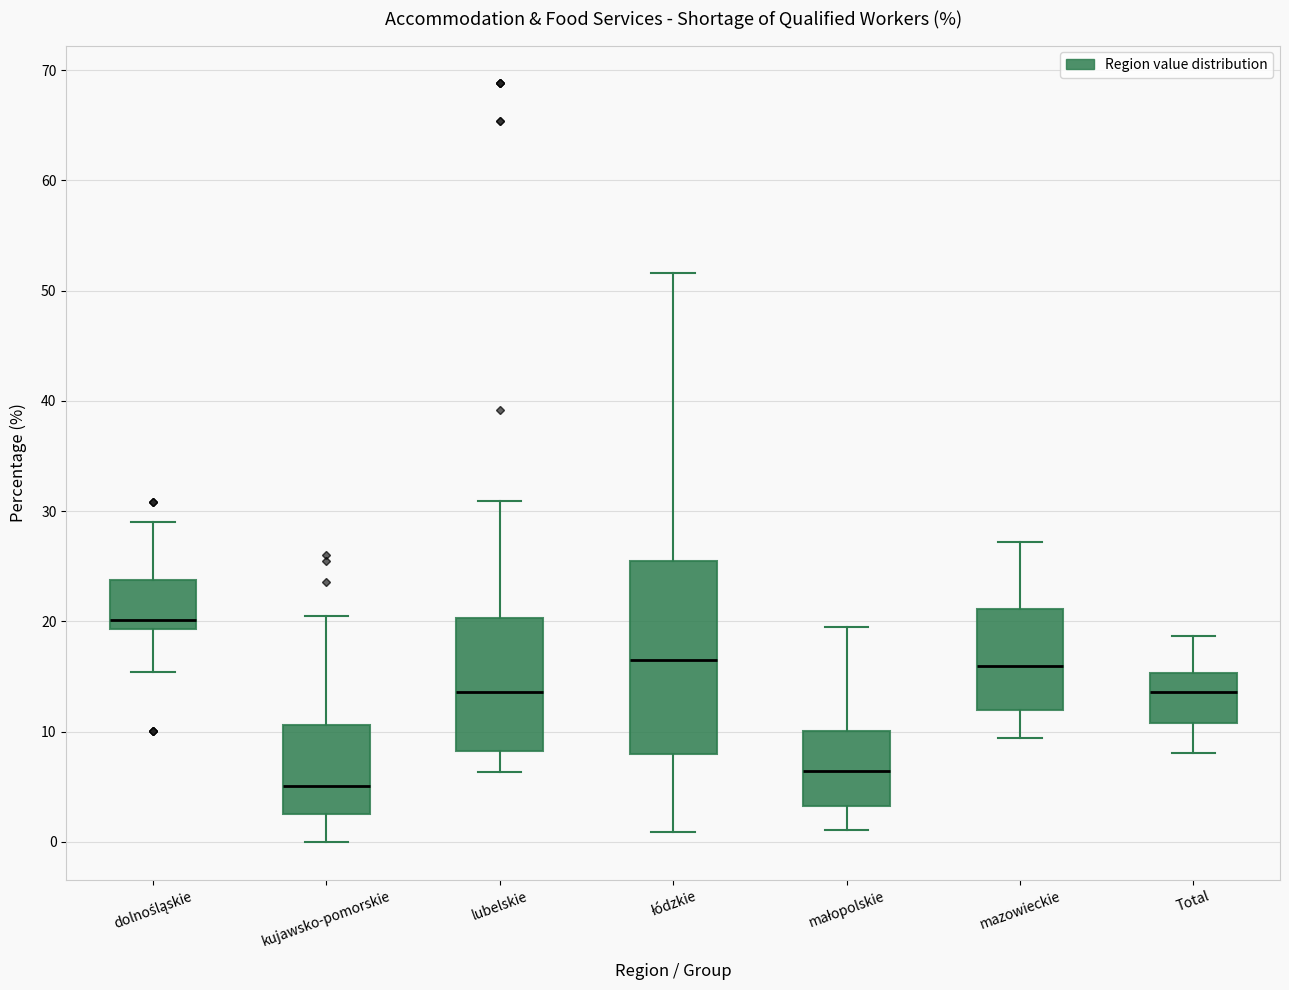

Which box has the highest median line?

dolnośląskie